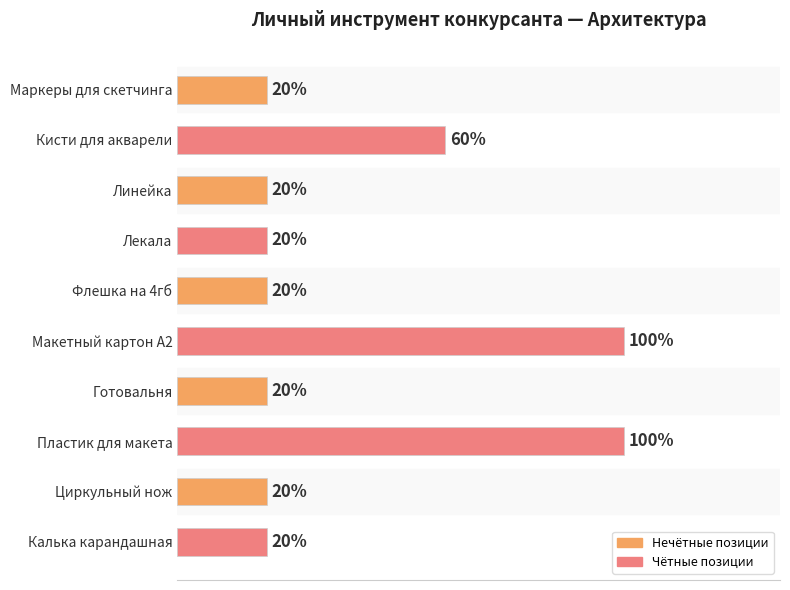

Does the chart contain any negative values?

No